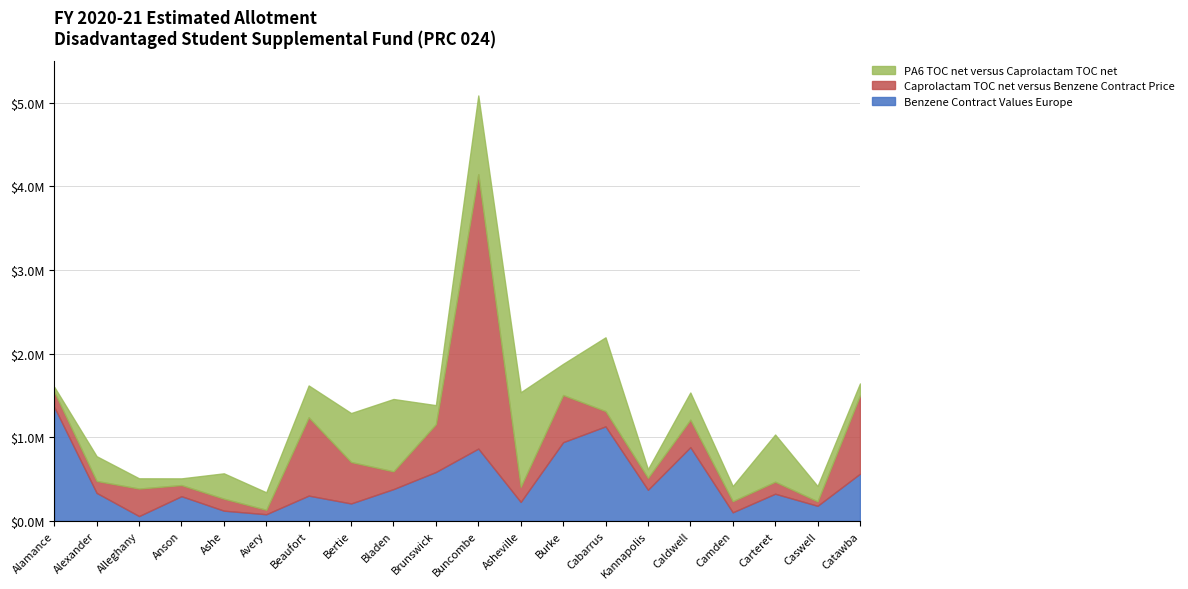

At which label does Benzene Contract Values Europe reach its peak?

Alamance